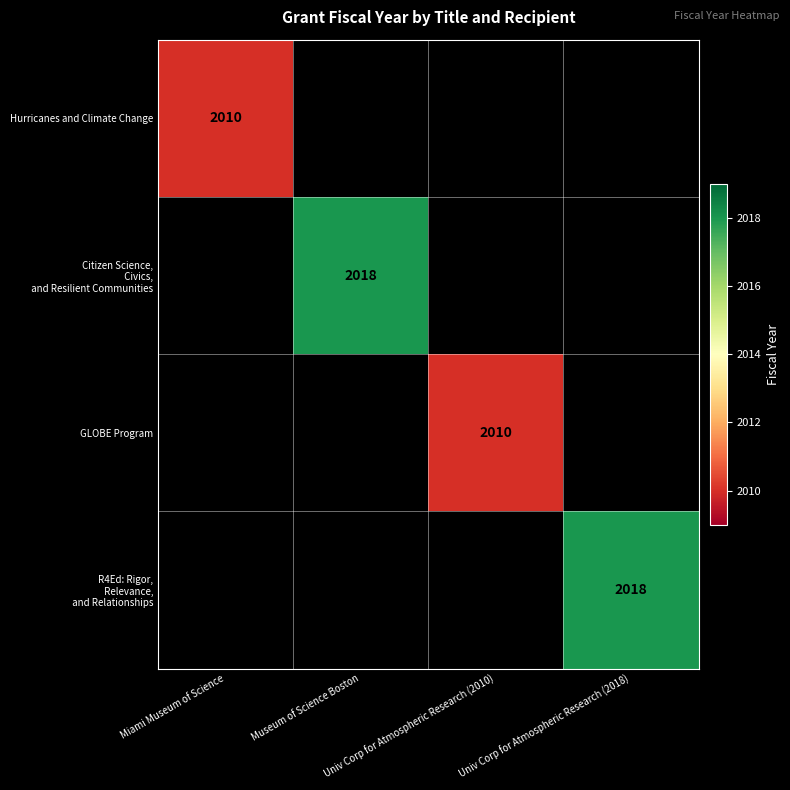

Is the value of GLOBE Program at Miami Museum of Science greater than the value of R4Ed: Rigor, Relevance, and Relationships at Univ Corp for Atmospheric Research (2018)?

No